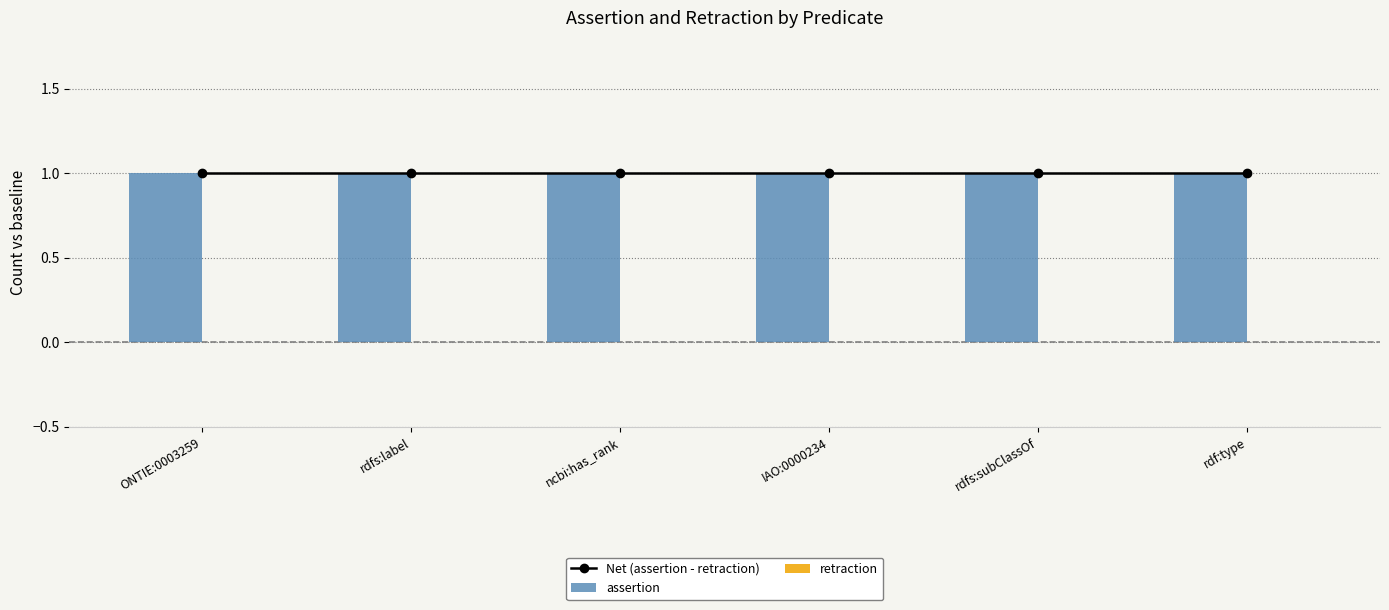

List the series in order of their peak value, lowest first.

retraction, Net (assertion - retraction), assertion